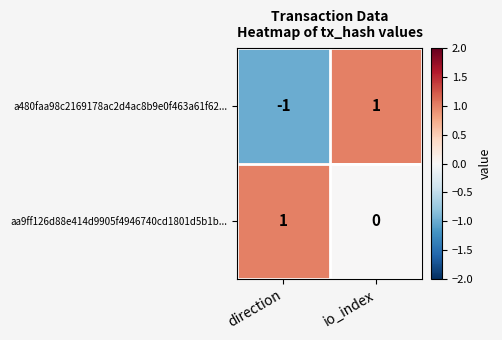

Rank the series at direction from lowest to highest value.

a480faa98c2169178ac2d4ac8b9e0f463a61f62..., aa9ff126d88e414d9905f4946740cd1801d5b1b...